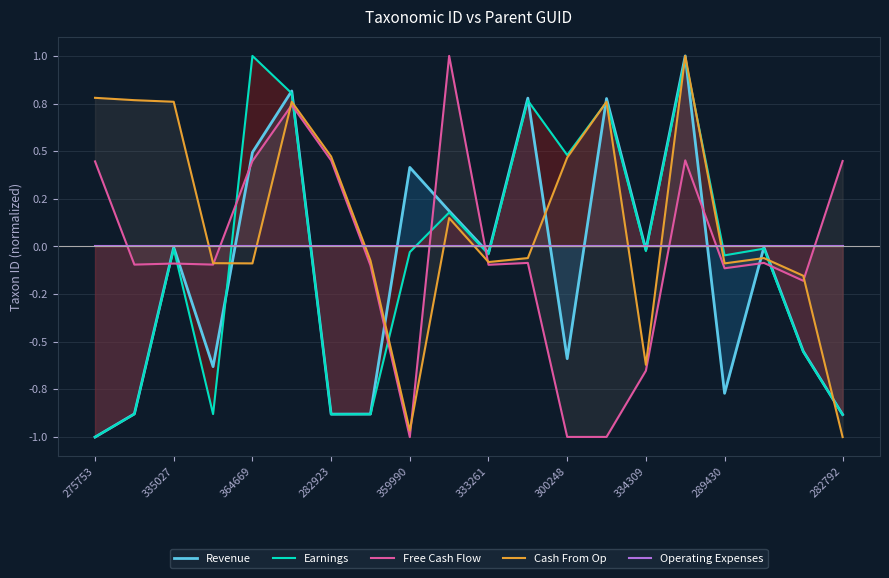

At 282792, list the series in order from largest to smallest.

Free Cash Flow, Operating Expenses, Revenue, Earnings, Cash From Op